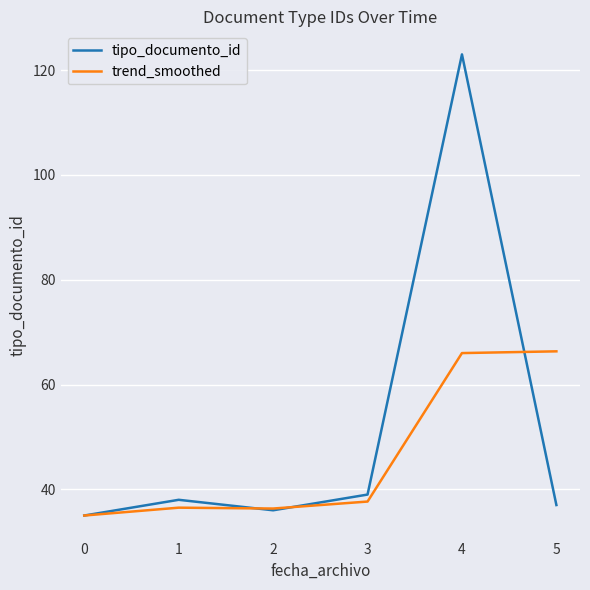

At which label is tipo_documento_id closest to 79?

3